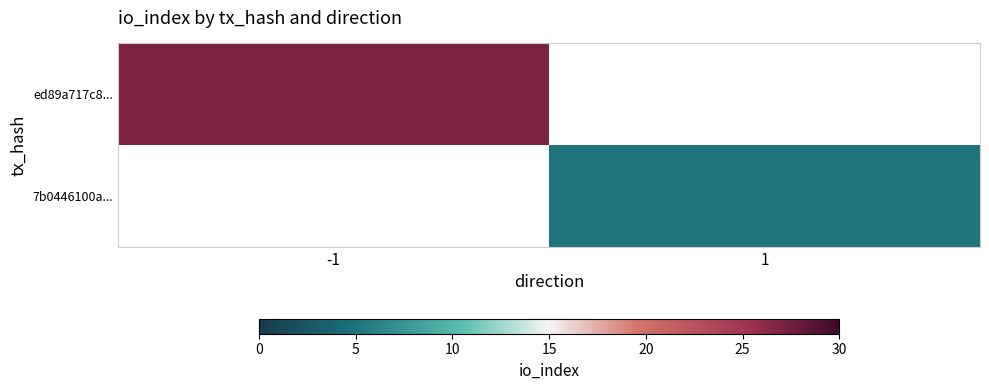

List the labels in order of ed89a717c8... value, smallest first.

-1, 1